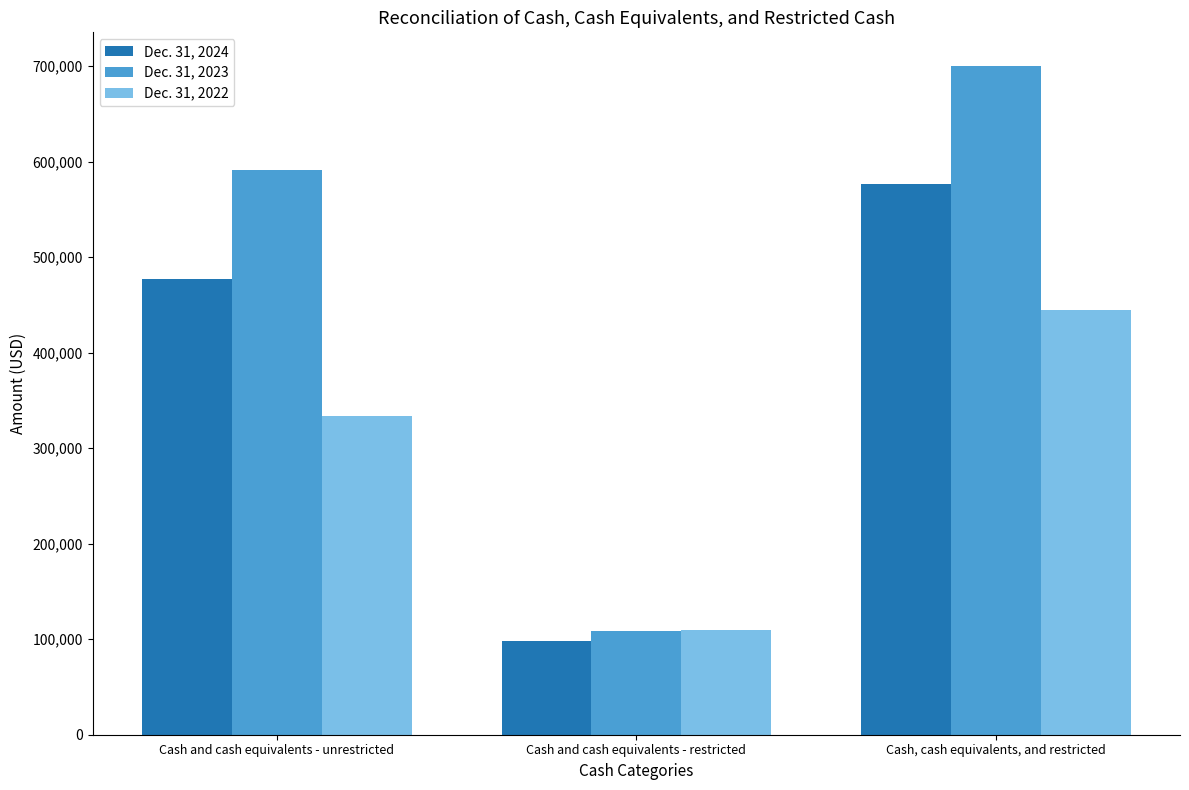

Reading right to left, transcribe all the data shown in this chart.

Dec. 31, 2024: 576228	98534	477694
Dec. 31, 2023: 700441	108608	591833
Dec. 31, 2022: 444330	110136	334194